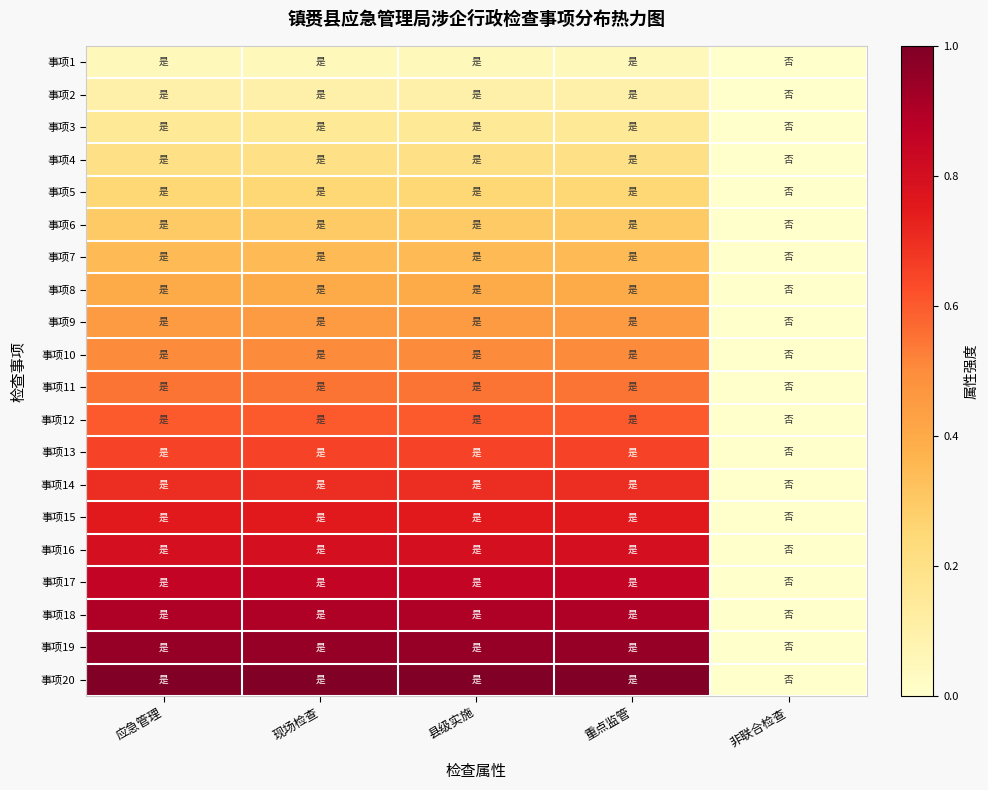

Which series has the largest total across all categories?

事项20